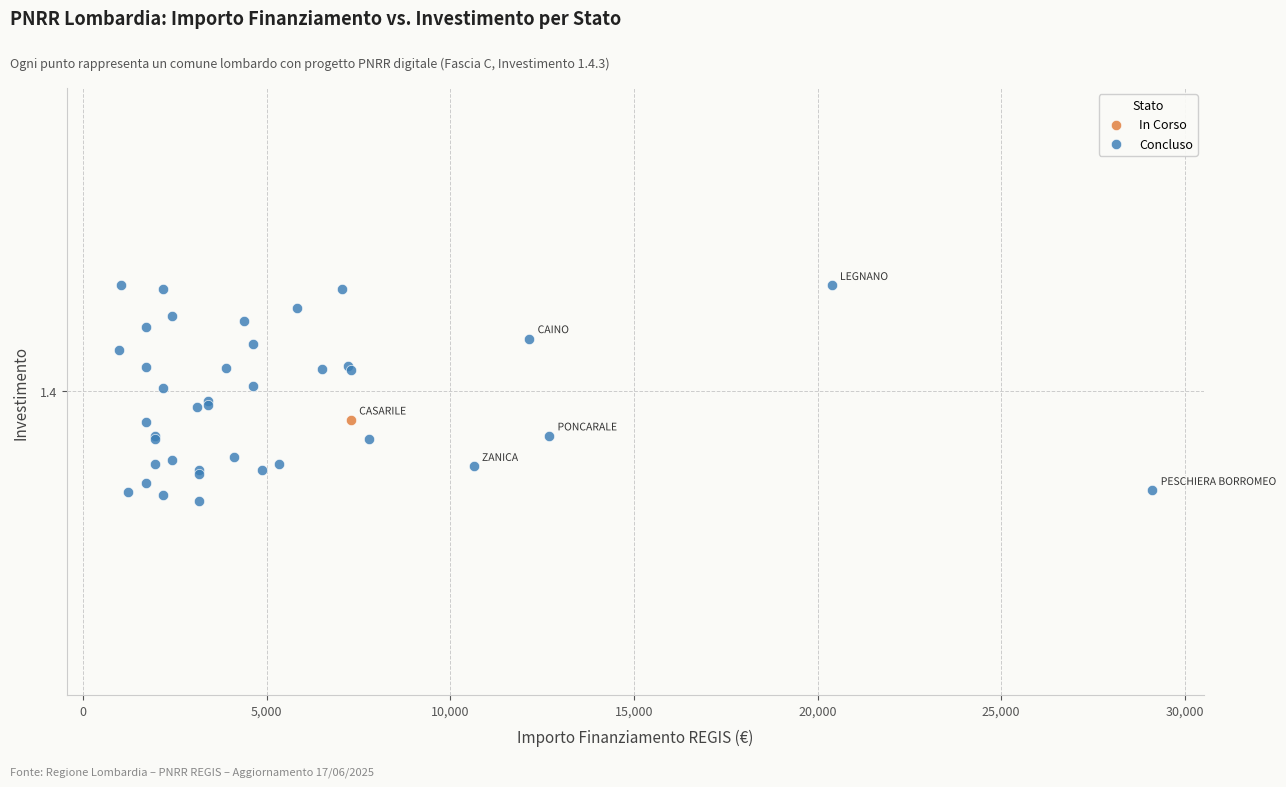

What are all the series names shown in the legend?

In Corso, Concluso